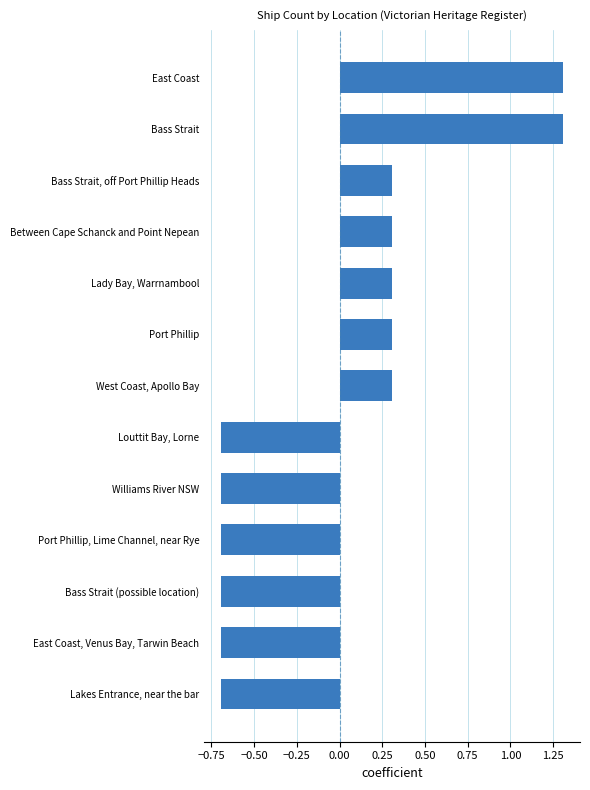

What is the sum of the values at Bass Strait, off Port Phillip Heads and Port Phillip?

0.6